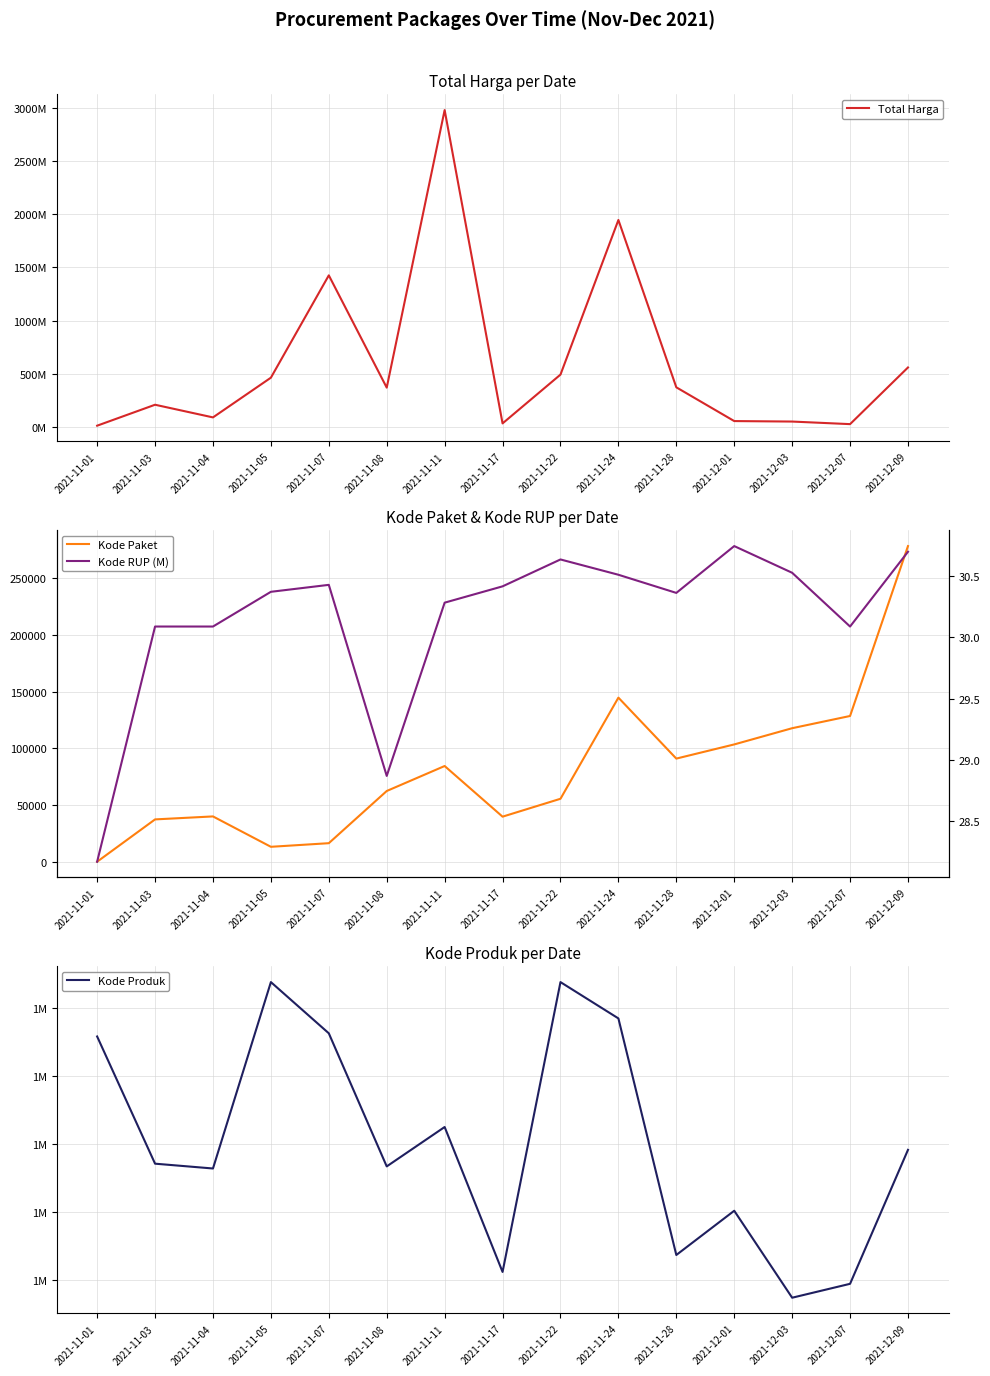

The value of Kode Produk at 2021-11-07 is 2455279.6. True or false?

False